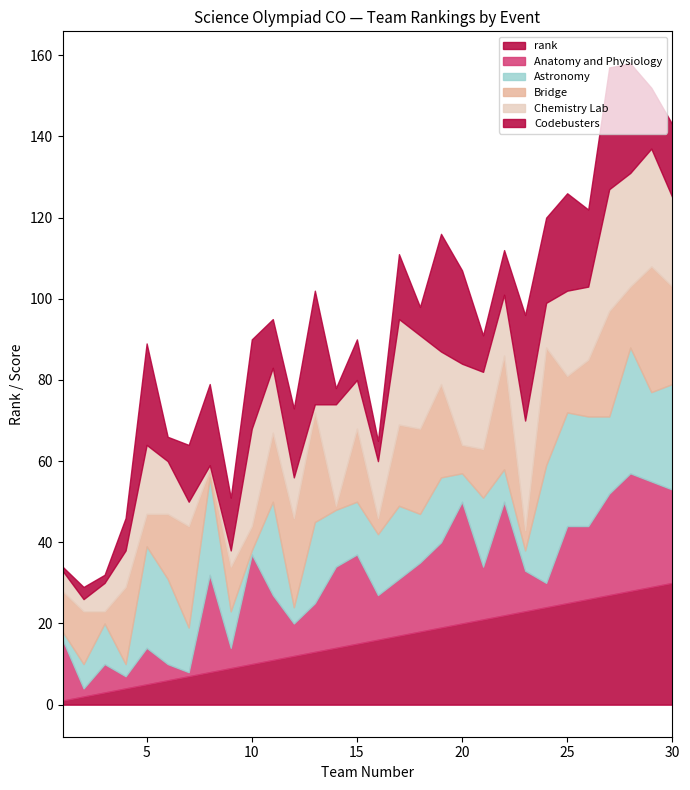

True or false: Bridge has more than 1 interior local peaks.

True